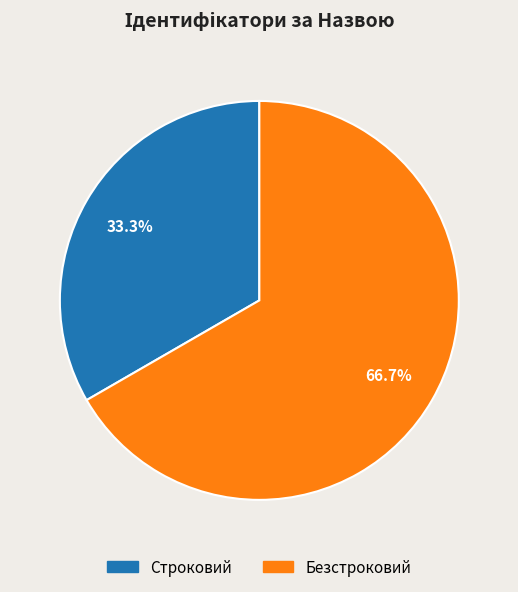

Is there any slice that represents more than half of the pie?

Yes